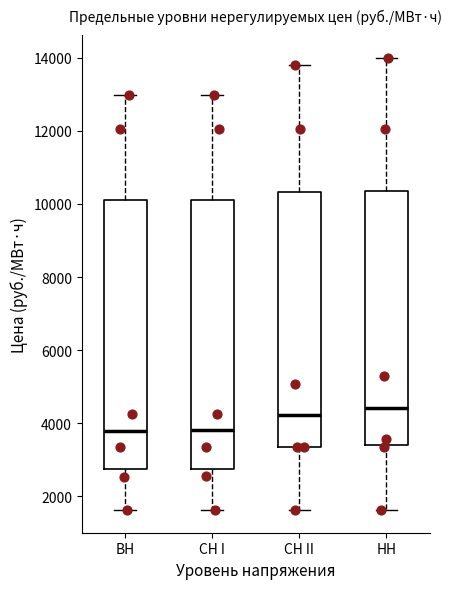

Where does the median line of the box for СН II sit on the y-axis? The values are not printed on the chart, so give them approximately, as read against the axis.

4200